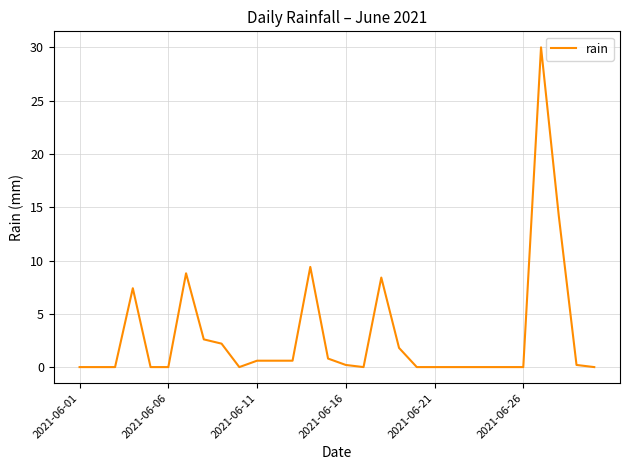

What is the difference between the maximum and minimum values?

30.0